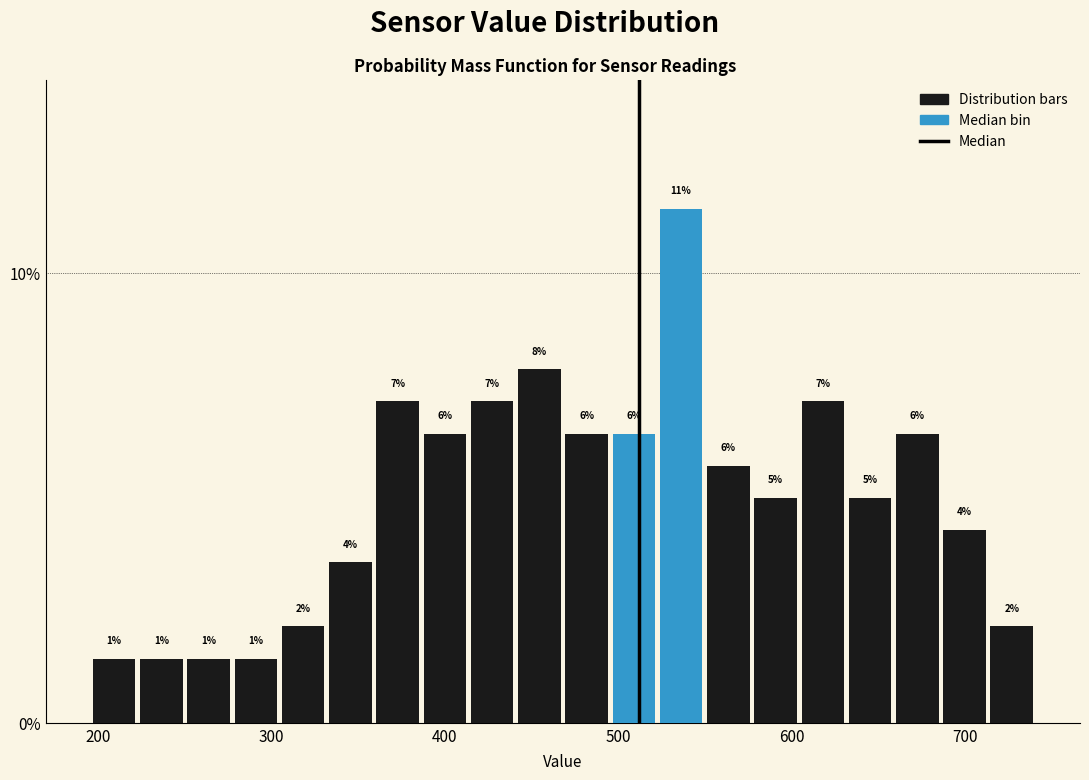

Read against the x-axis, roughly where is the centre of the tallest bar?

540